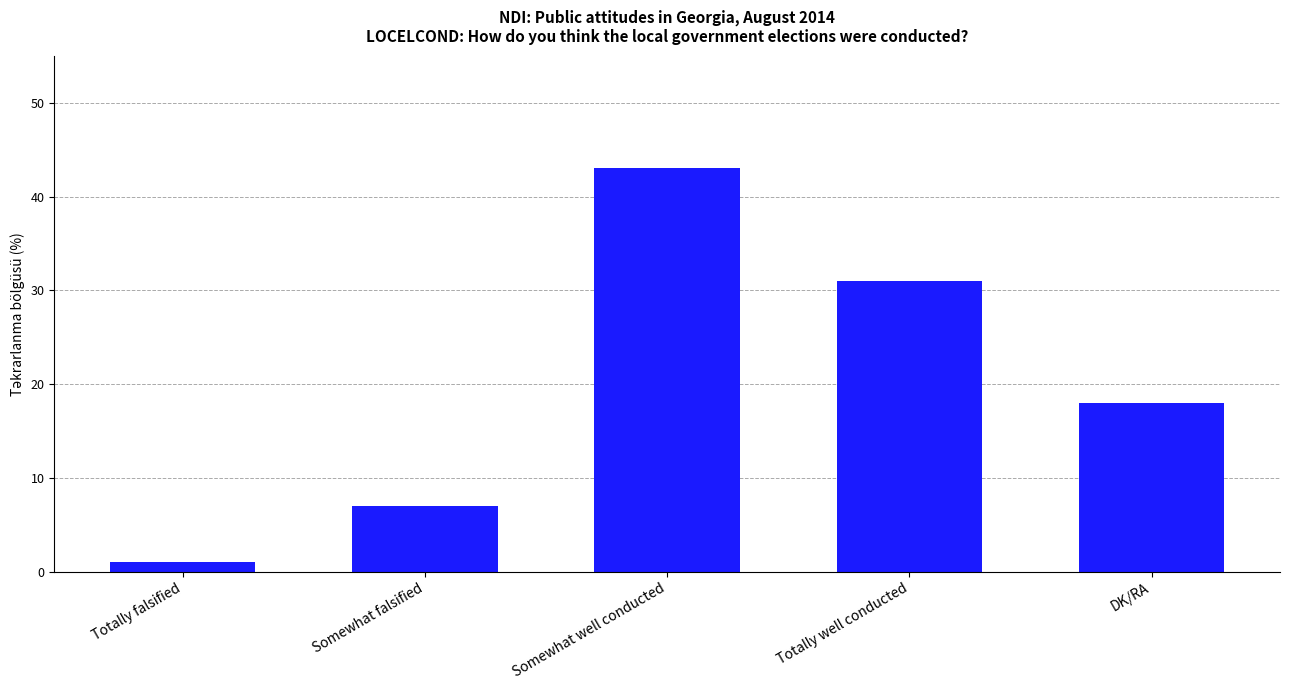

True or false: the data shows 18 at DK/RA.

True